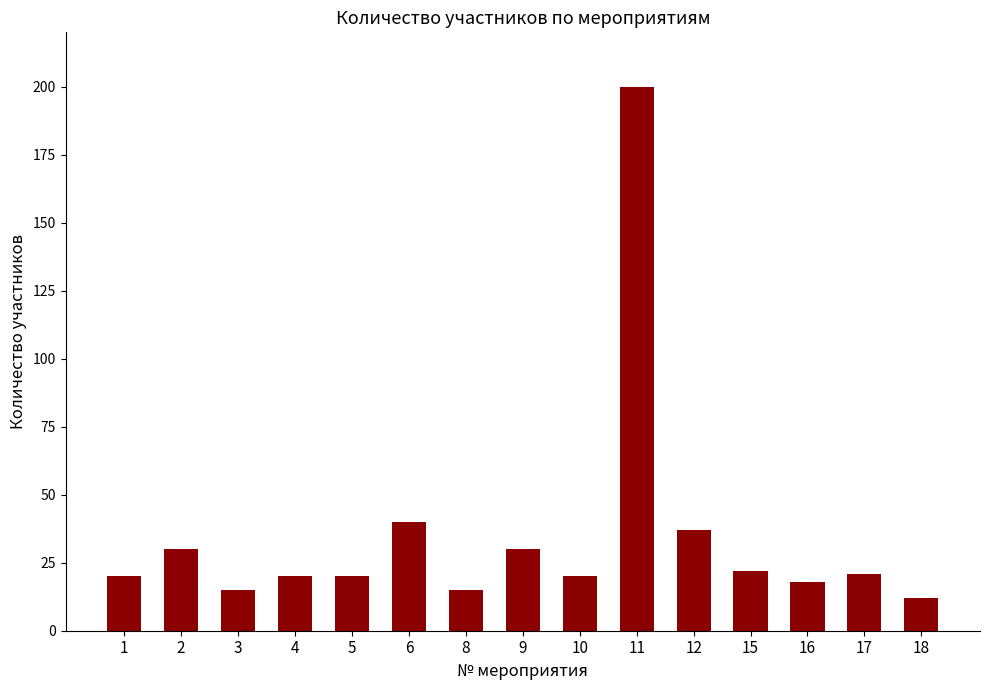

What is the ratio of the value at 8 to the value at 1?

0.8